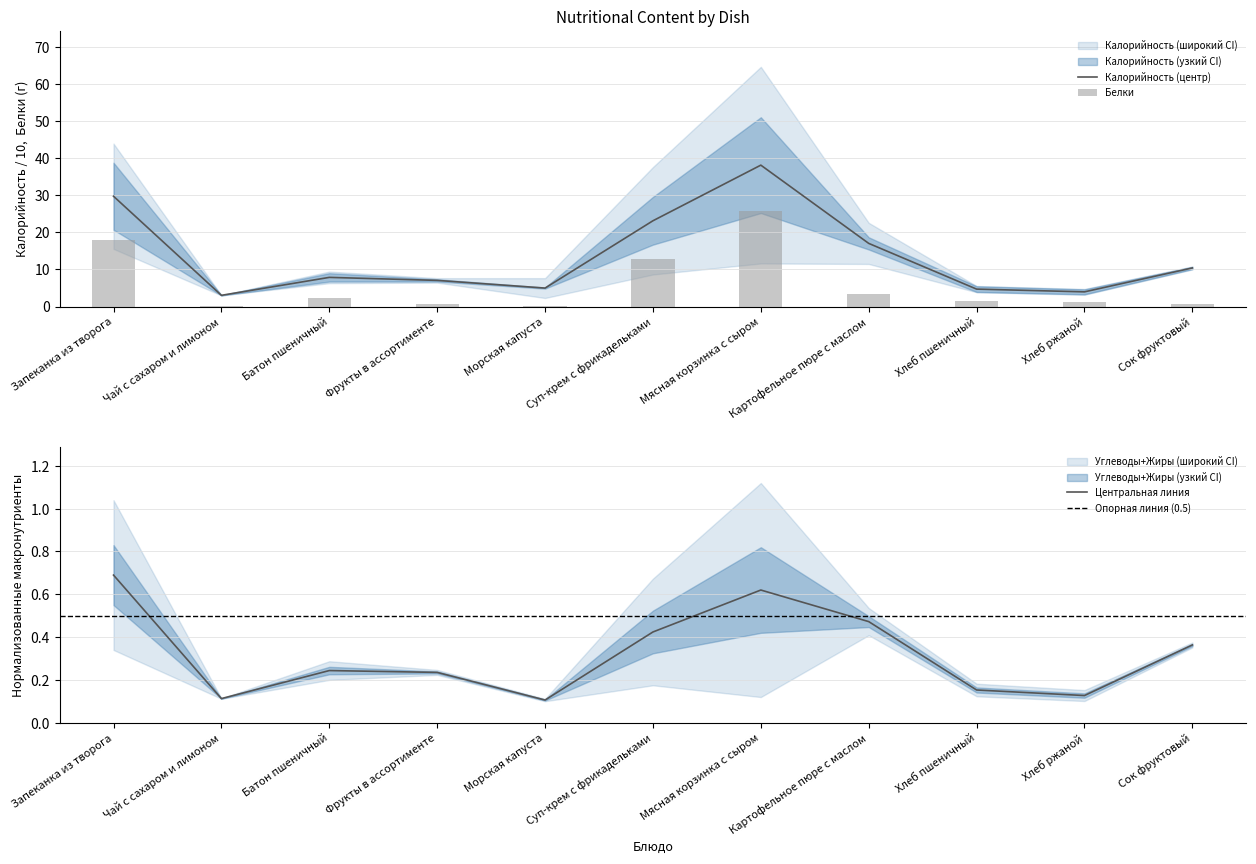

Where is Калорийность nearest to the value 20?

Картофельное пюре с маслом